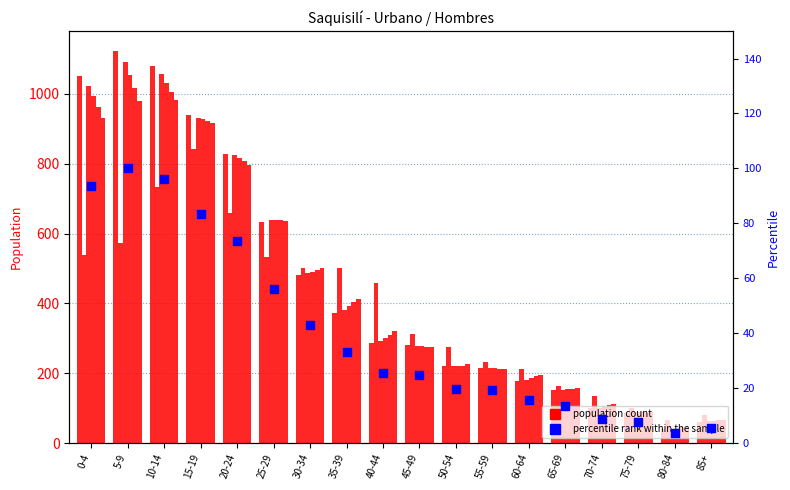

What is the change in value from 35-39 to 75-79?

-25.4